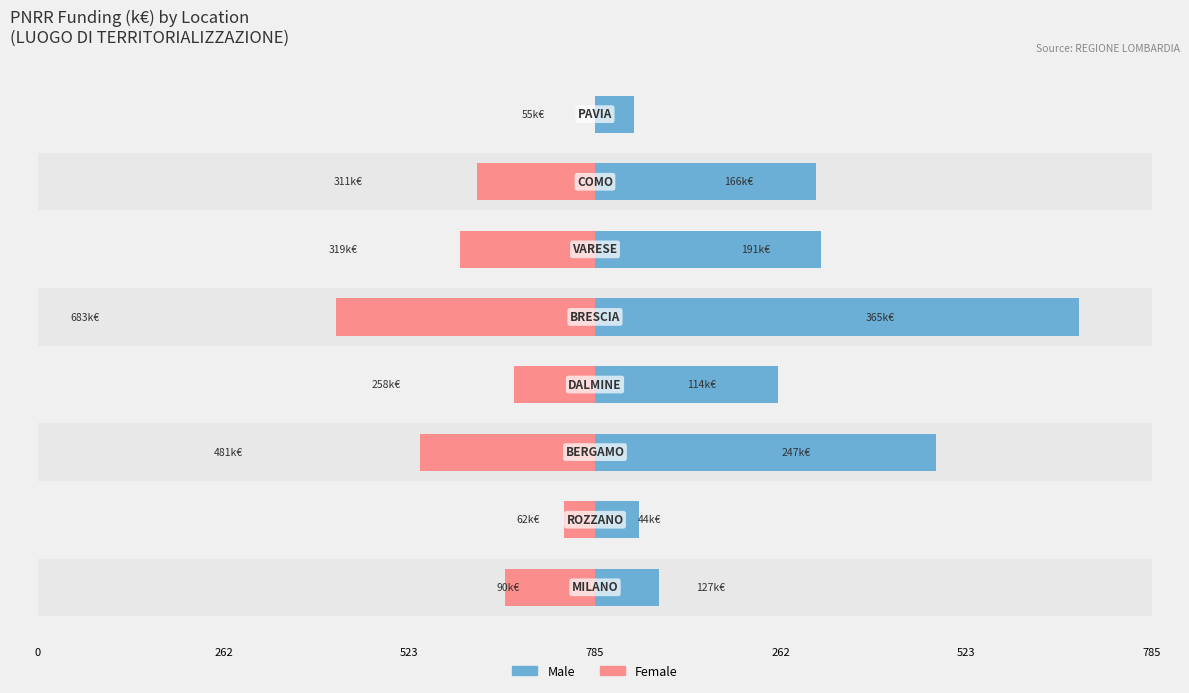

What is the difference between the maximum and minimum values in the Male series?

627.9